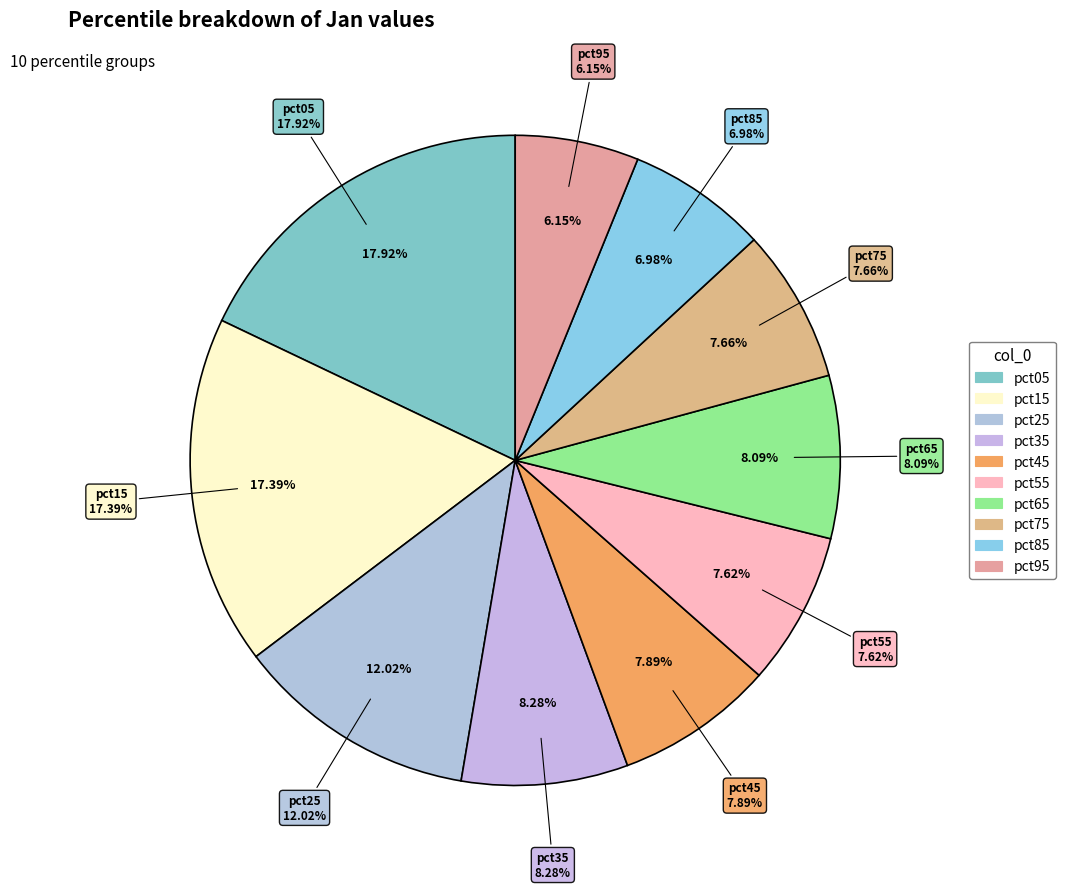

To the nearest percent, what percentage of the pie is pct35?

8%